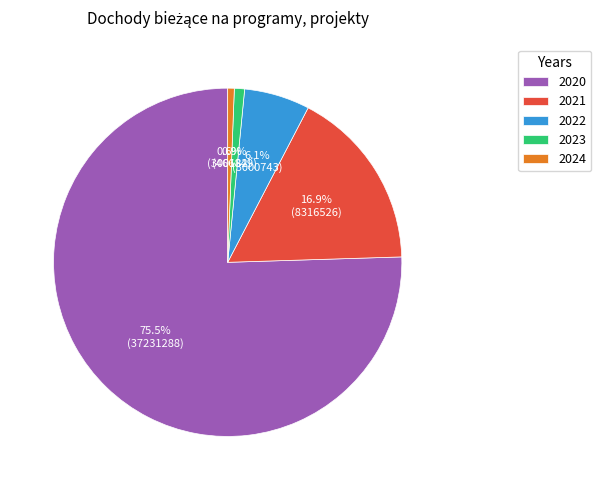

Does any single category account for the majority?

Yes